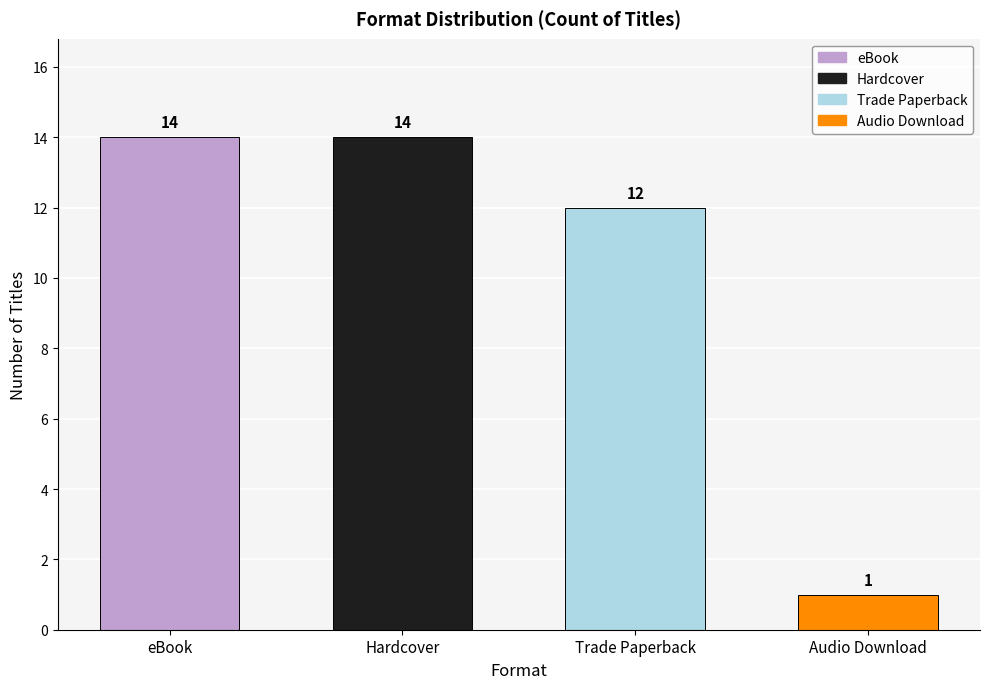

The chart shows a value of 24 at eBook. True or false?

False